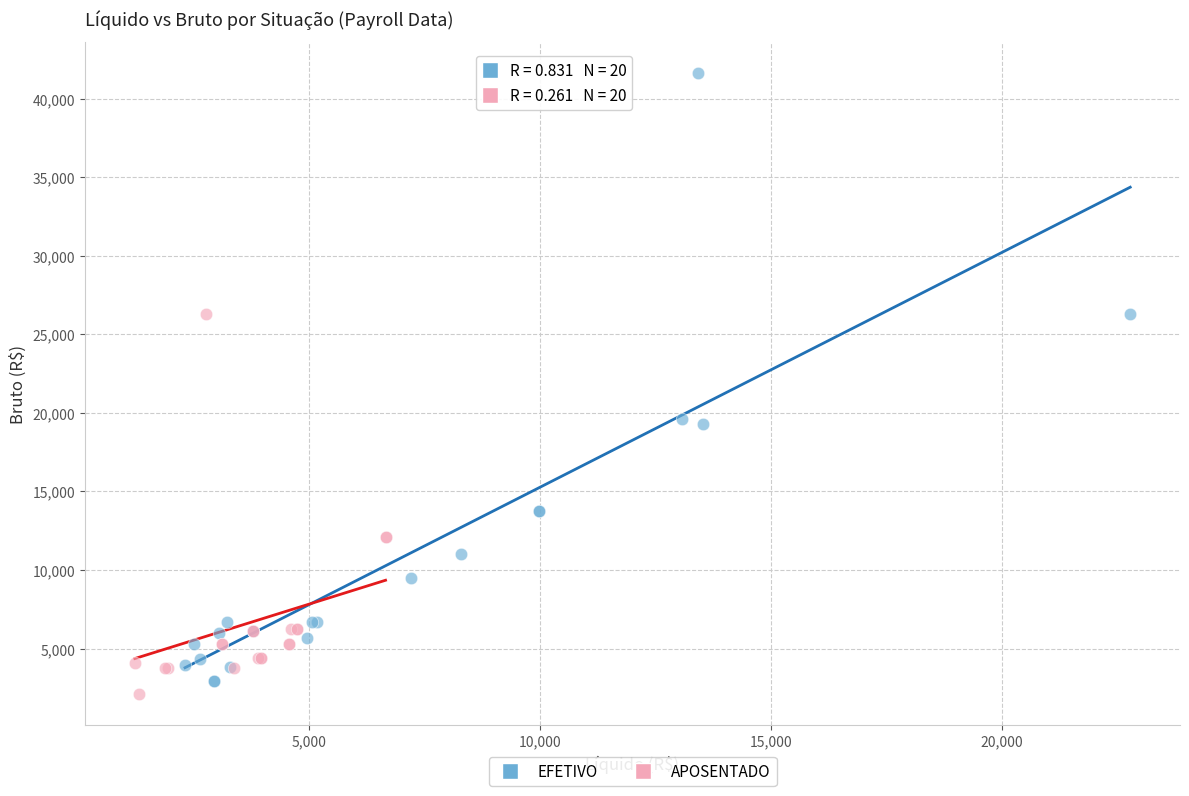

Which series reaches the maximum Y coordinate?

EFETIVO